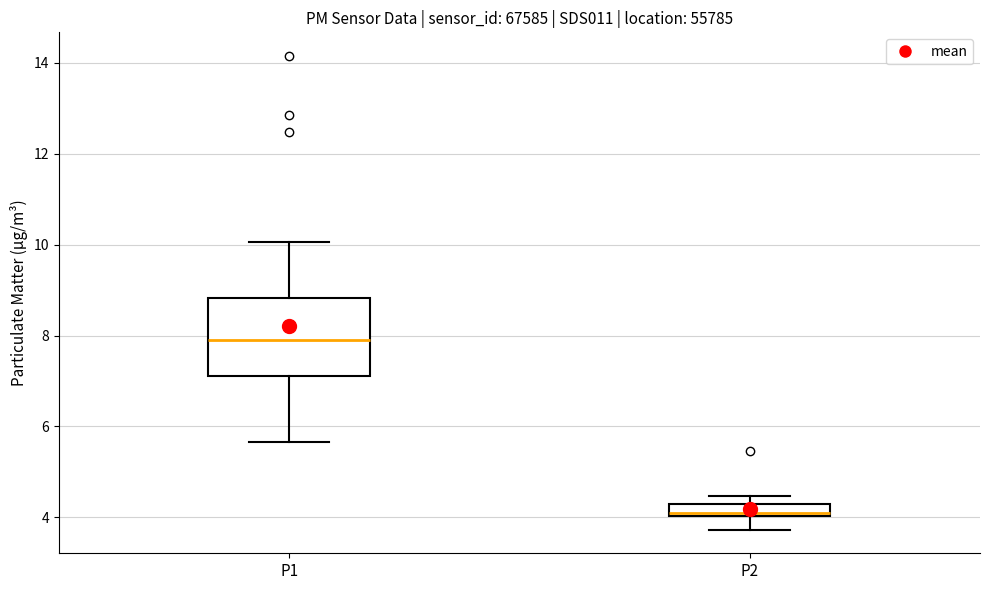

Comparing the boxes themselves (not the whiskers), which one is the tallest?

P1